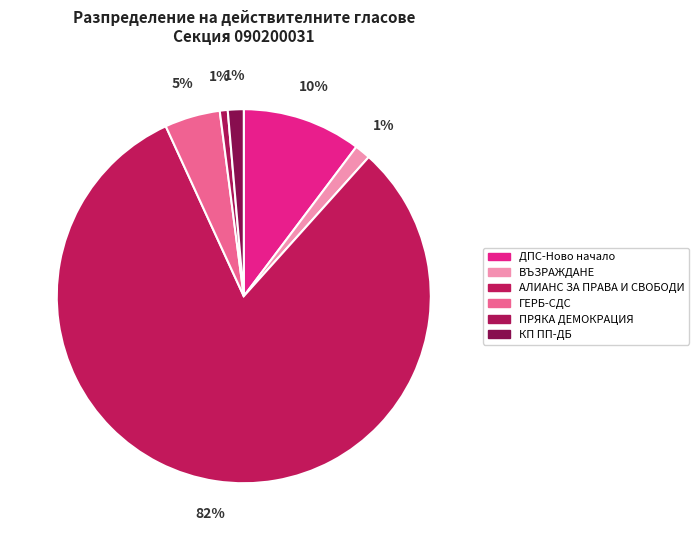

Which slice represents more than half of the pie?

АЛИАНС ЗА ПРАВА И СВОБОДИ